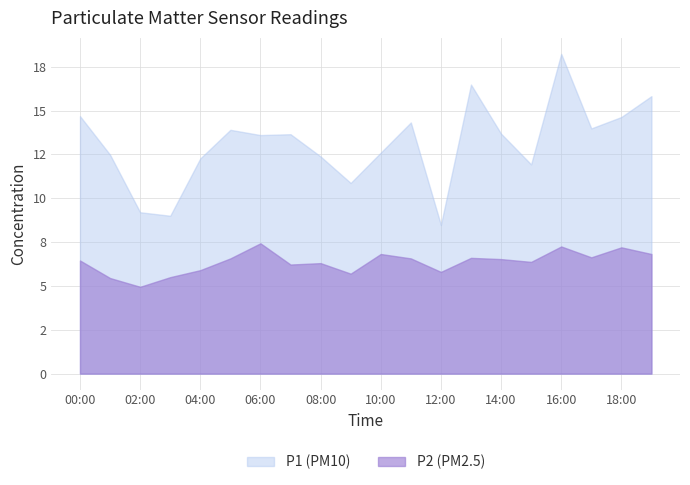

True or false: P1 has more than 0 interior local peaks.

True